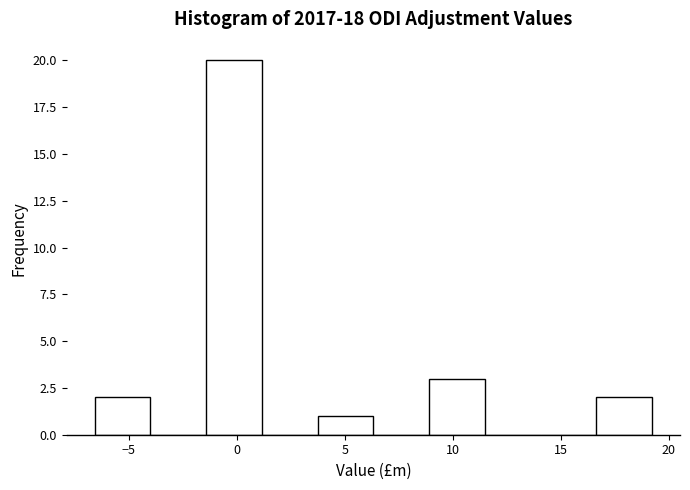

Which range on the x-axis has the tallest bar?

-1.5 to 1.0